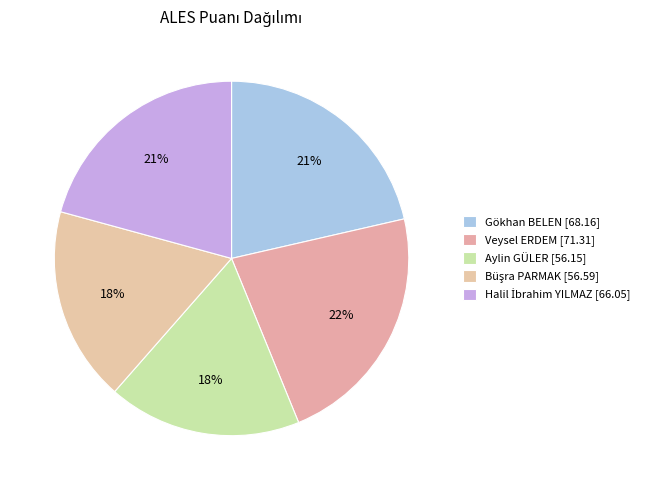

Count the number of slices in the pie.

5